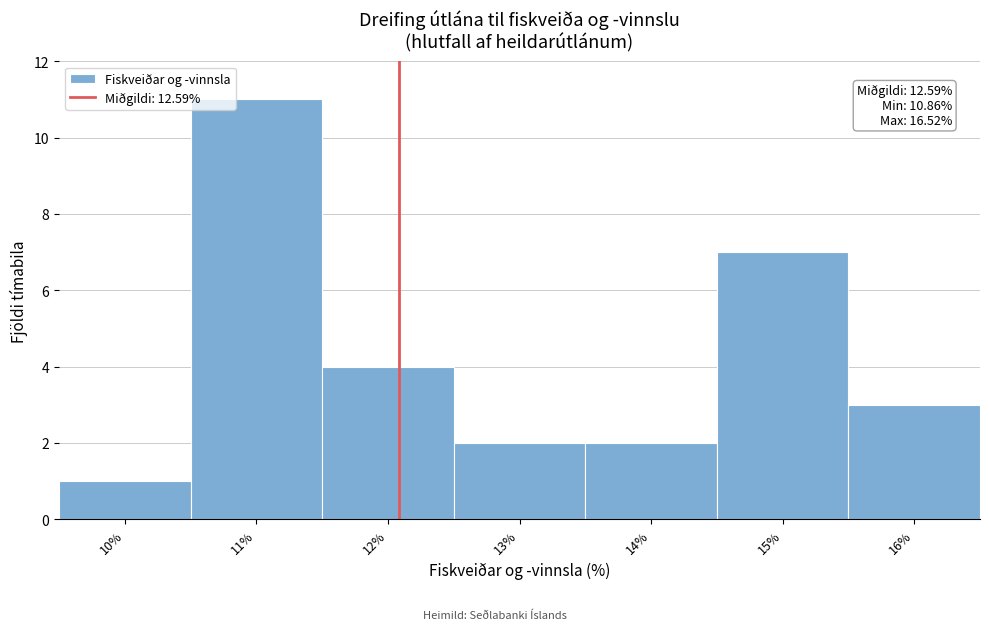

Reading left to right, what are all the values shown in this chart?

1	11	4	2	2	7	3